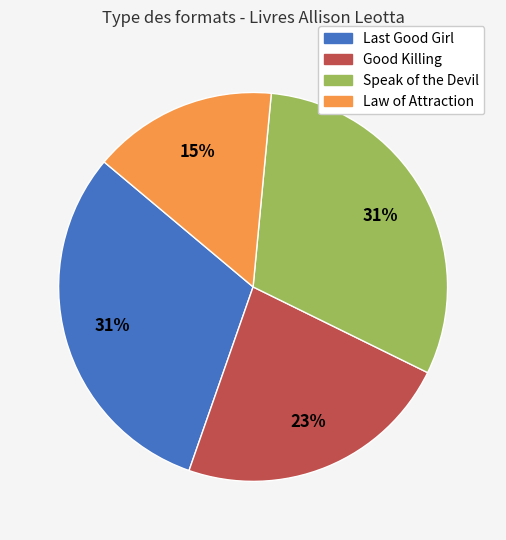

The Law of Attraction slice represents 15% of the pie. True or false?

True